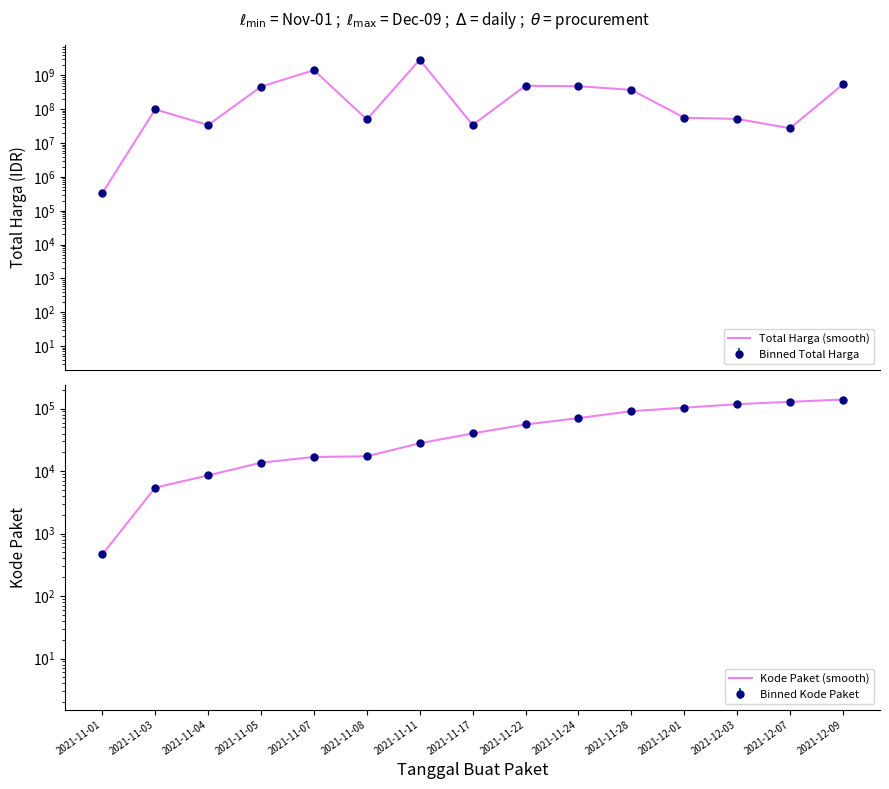

Reading right to left, list all the values displayed in this chart.

Total Harga (smooth): 2021-12-09=541071000	2021-12-07=27412000	2021-12-03=51601000	2021-12-01=56152800	2021-11-28=373404000	2021-11-24=477600000	2021-11-22=493000000	2021-11-17=34292000	2021-11-11=2892122000	2021-11-08=49730040	2021-11-07=1425867900	2021-11-05=464002100	2021-11-04=34000000	2021-11-03=98772570	2021-11-01=333600
Kode Paket (smooth): 2021-12-09=139817	2021-12-07=128516	2021-12-03=117783	2021-12-01=103541	2021-11-28=91101	2021-11-24=70453	2021-11-22=55826	2021-11-17=40112	2021-11-11=27891	2021-11-08=17272	2021-11-07=16823	2021-11-05=13652	2021-11-04=8530	2021-11-03=5449	2021-11-01=464